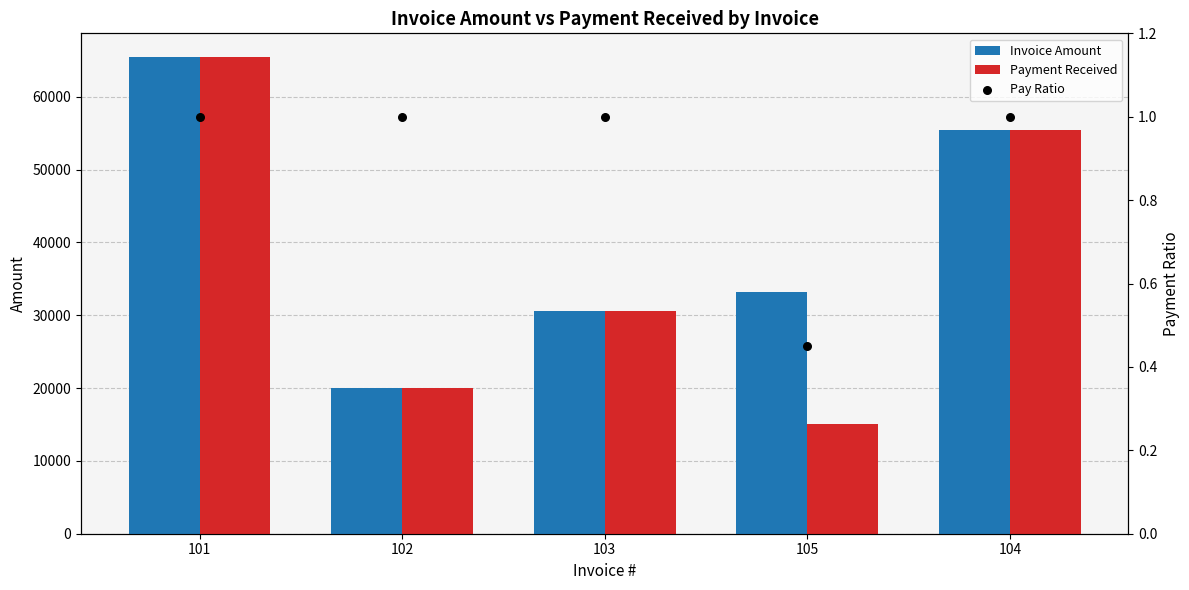

What is the total value across all series at 105?

48234.5